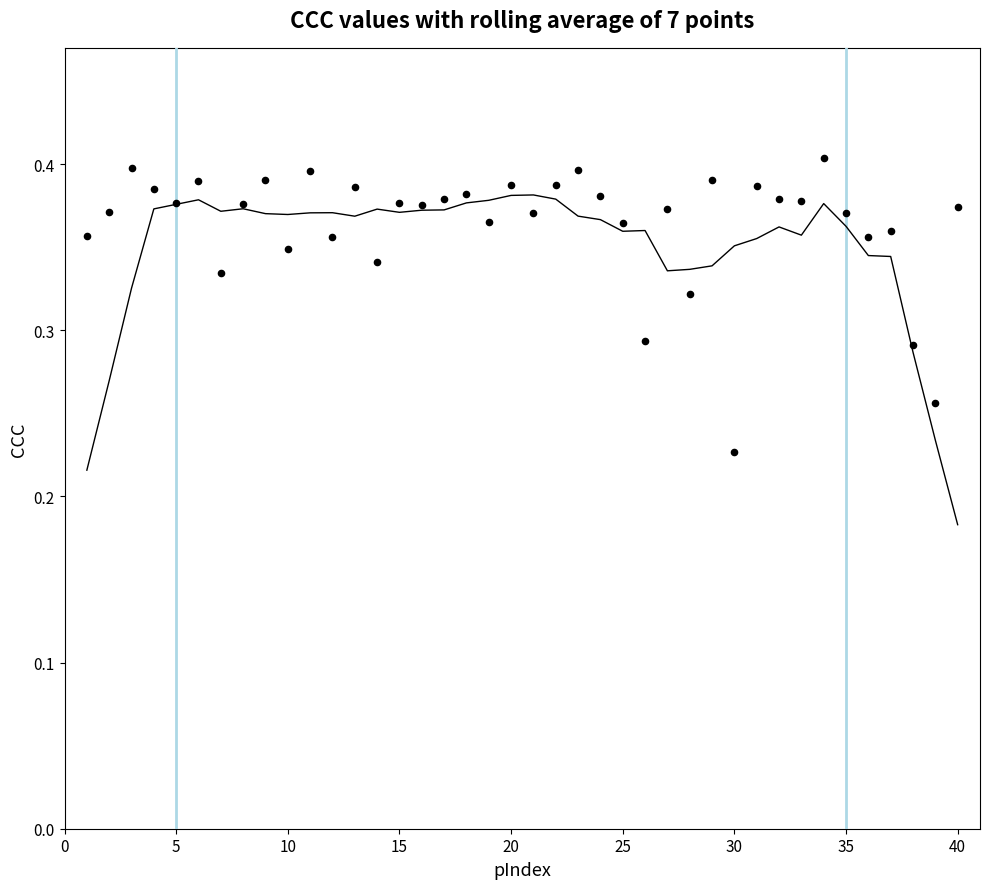

Which series has the widest spread of Y values?

7-pt rolling avg